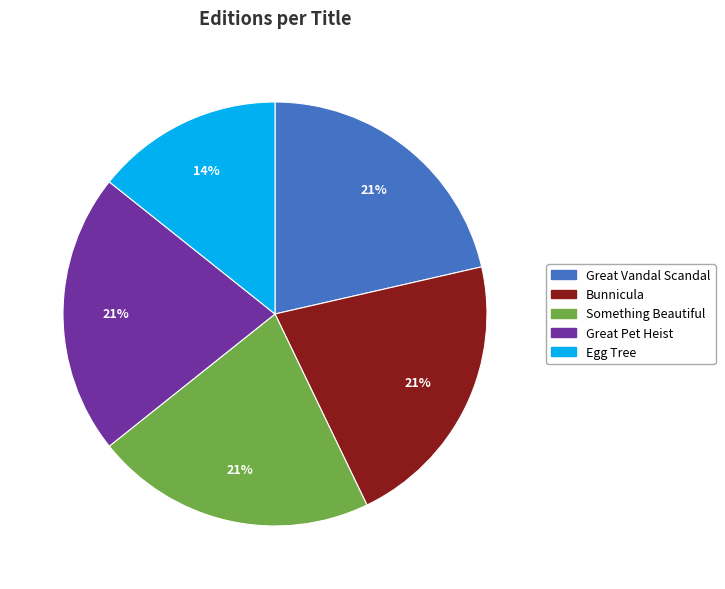

Which slice is the smallest?

Egg Tree